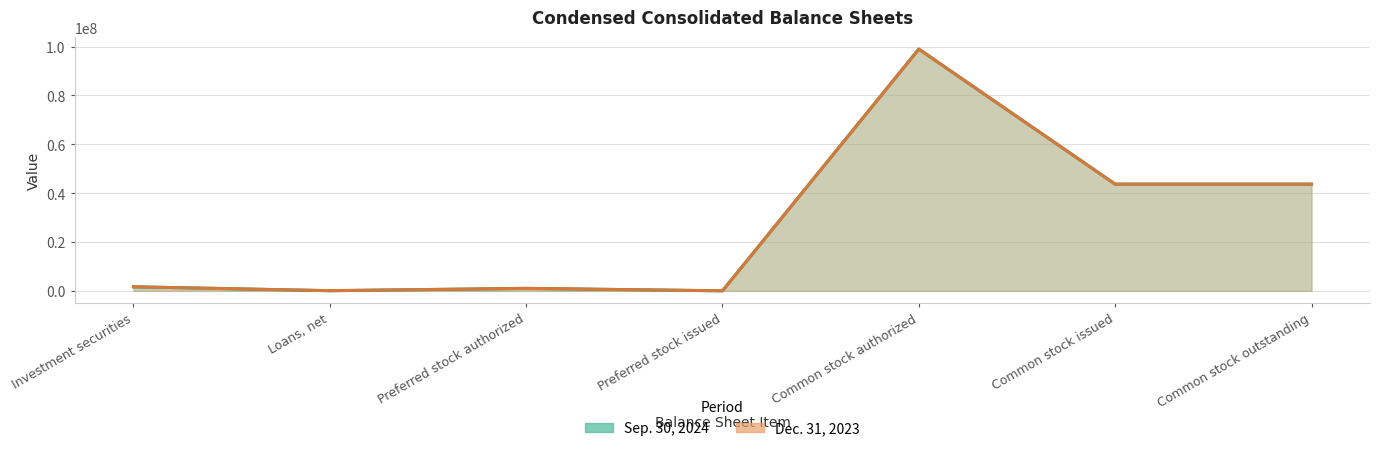

Reading right to left, transcribe all the data shown in this chart.

Sep. 30, 2024: Common stock outstanding=43712059	Common stock issued=43712059	Common stock authorized=99000000	Preferred stock issued=0	Preferred stock authorized=1000000	Loans, net=52881	Investment securities=1640447
Dec. 31, 2023: Common stock outstanding=43652063	Common stock issued=43652063	Common stock authorized=99000000	Preferred stock issued=0	Preferred stock authorized=1000000	Loans, net=50029	Investment securities=1668758